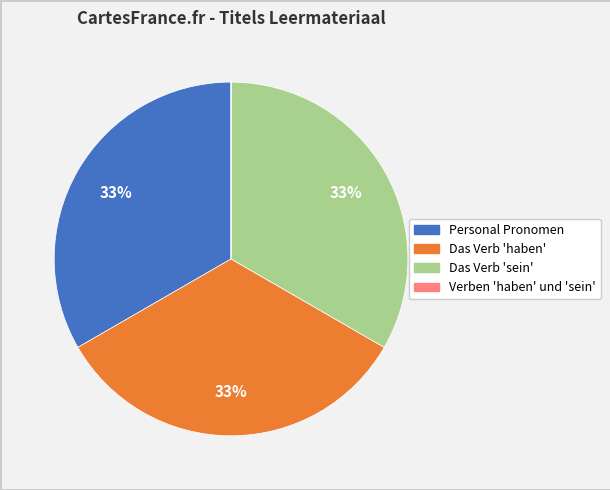

Is it true that Das Verb 'sein' is 26% of the pie?

False